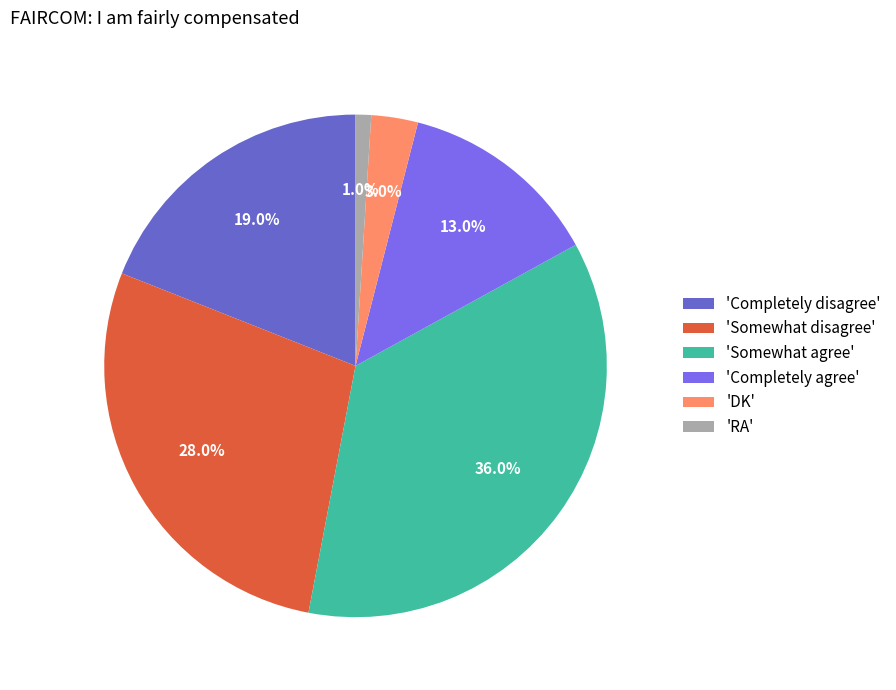

Which has a higher value, 'Somewhat agree' or 'Completely agree'?

'Somewhat agree'